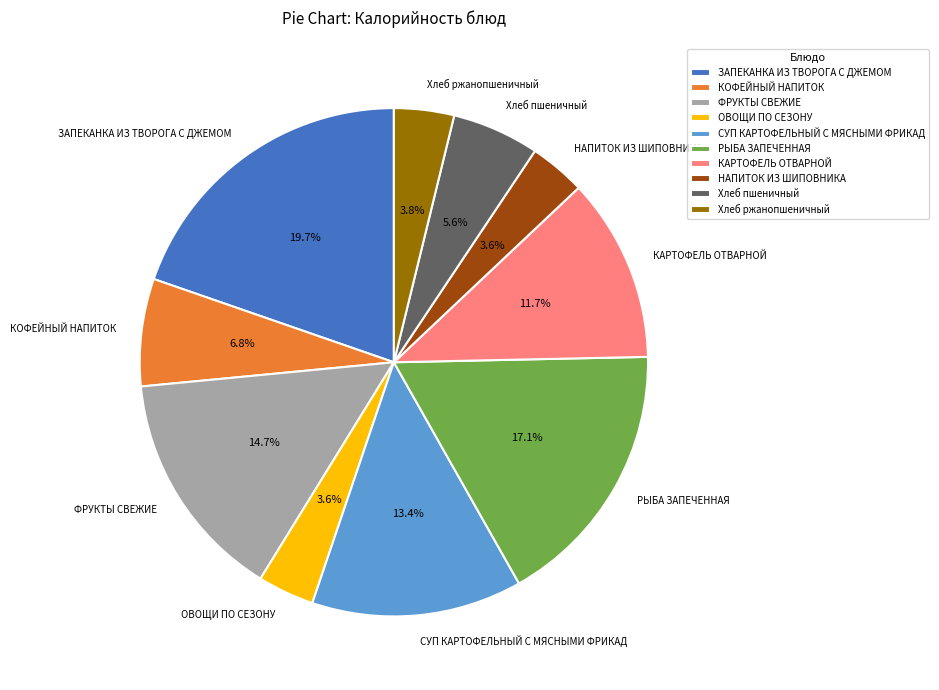

Which category has the biggest portion of the pie?

ЗАПЕКАНКА ИЗ ТВОРОГА С ДЖЕМОМ